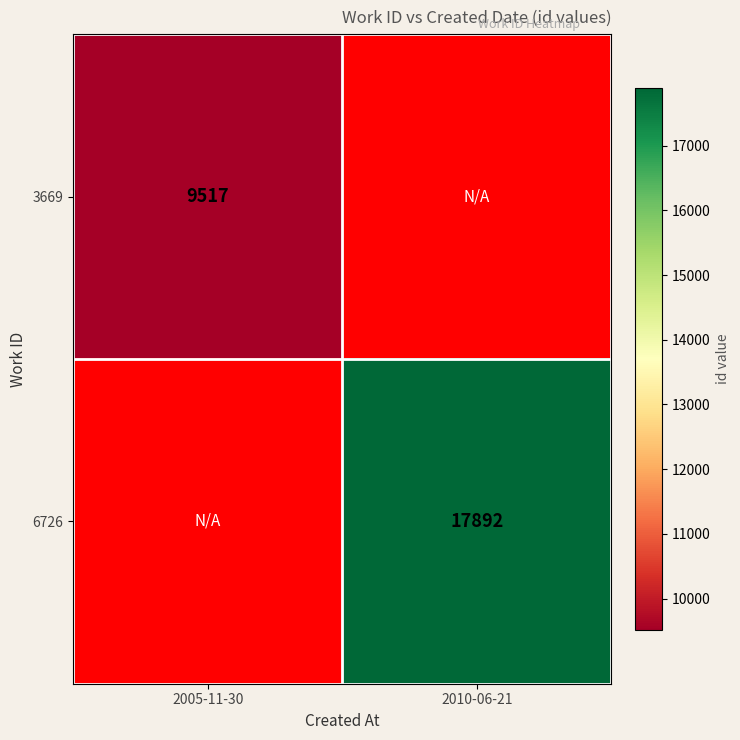

Count the number of categories in the chart.

2